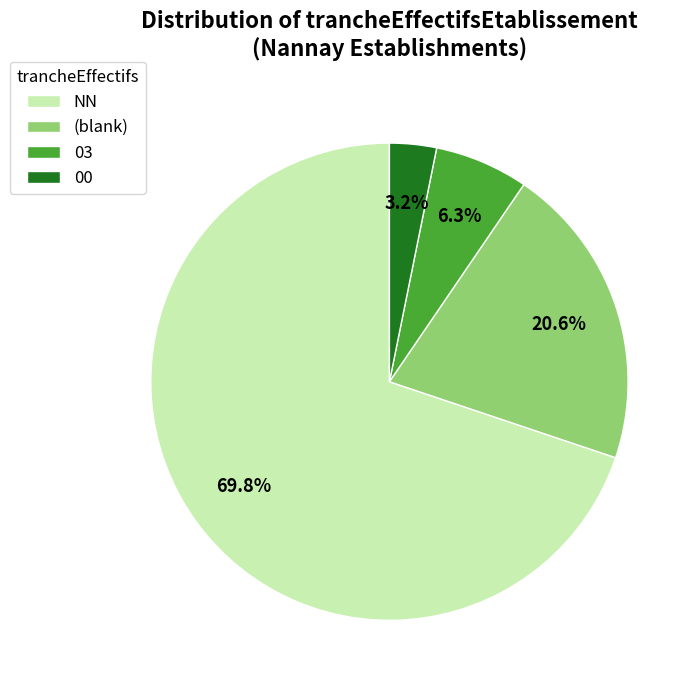

Which slice is the smallest?

00